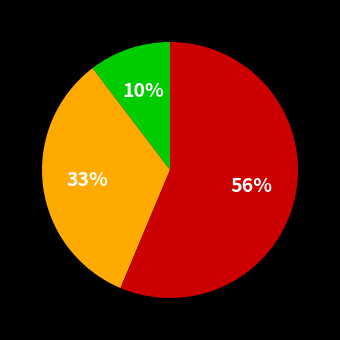

Is there a majority slice in this chart?

Yes